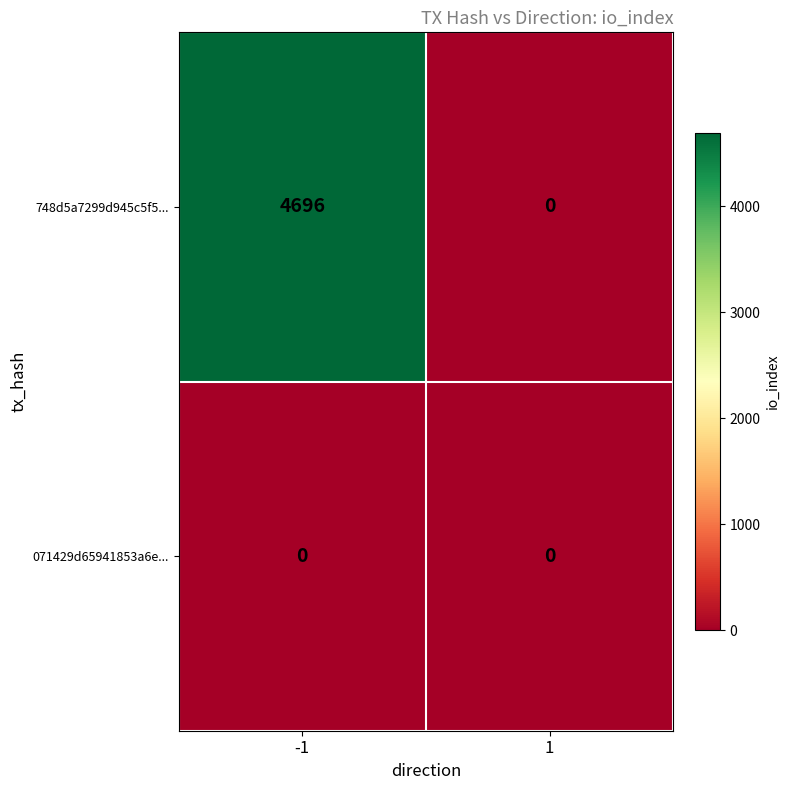

What is the greatest value displayed?

4696